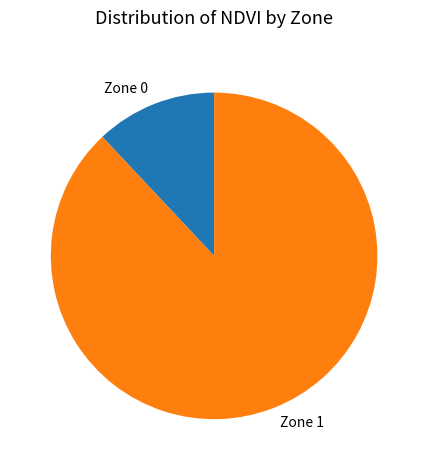

Rank the categories by value from highest to lowest.

Zone 1, Zone 0